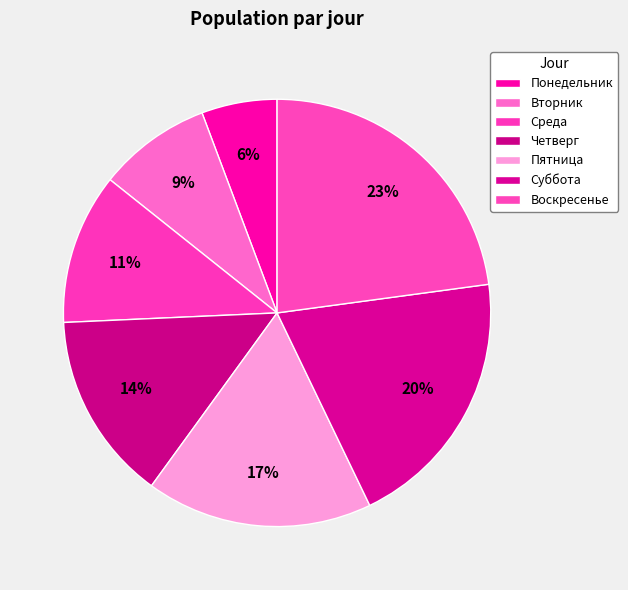

Is the sum of Пятница and Воскресенье greater than half?

No